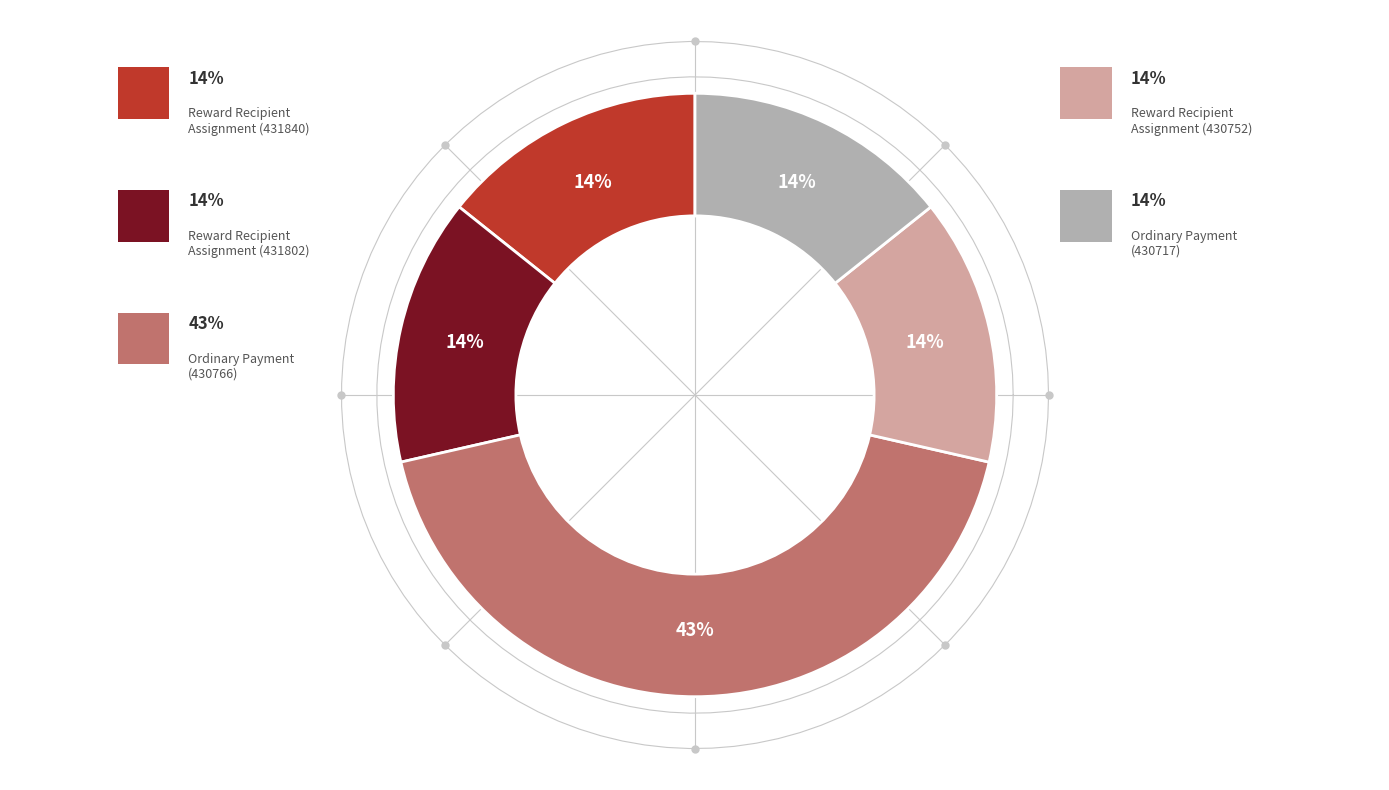

What is the total percentage of Ordinary Payment (430766) and Reward Recipient Assignment (431802)?

57.1%